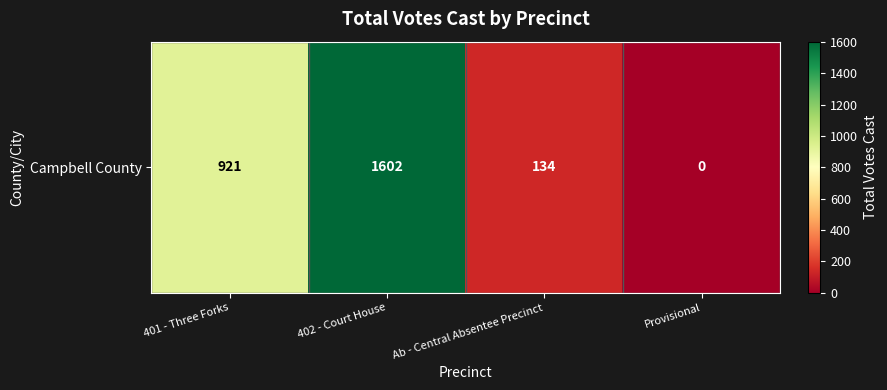

List the labels in order of value, largest first.

402 - Court House, 401 - Three Forks, Ab - Central Absentee Precinct, Provisional